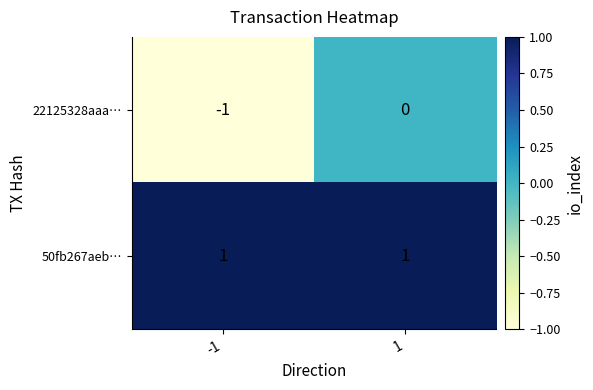

Which series changed the most between -1 and 1?

22125328aaa…